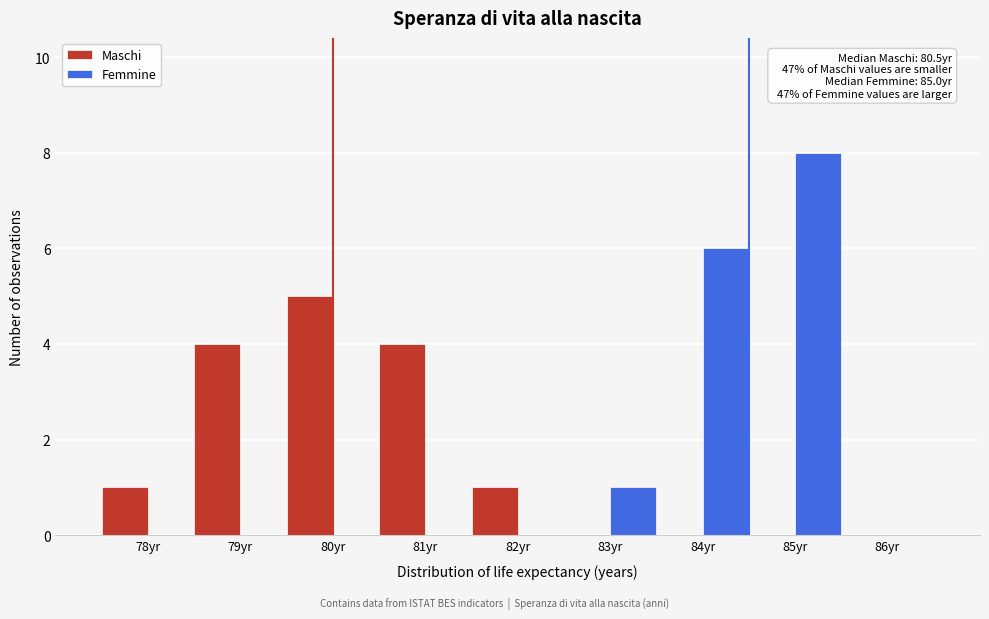

Reading left to right, extract all data points from this chart.

Maschi: 78yr=1	79yr=4	80yr=5	81yr=4	82yr=1	83yr=0	84yr=0	85yr=0	86yr=0
Femmine: 78yr=0	79yr=0	80yr=0	81yr=0	82yr=0	83yr=1	84yr=6	85yr=8	86yr=0